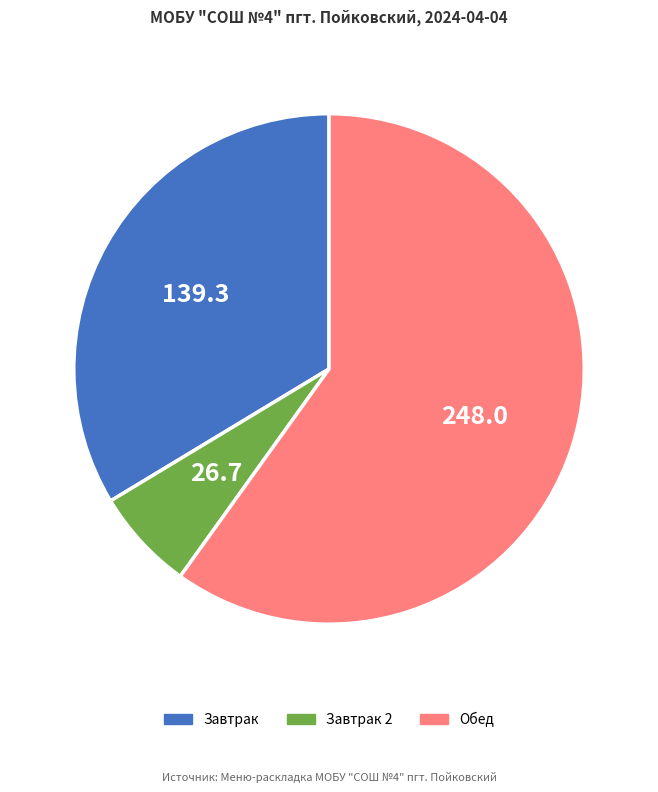

Is it true that Завтрак is 34% of the pie?

True